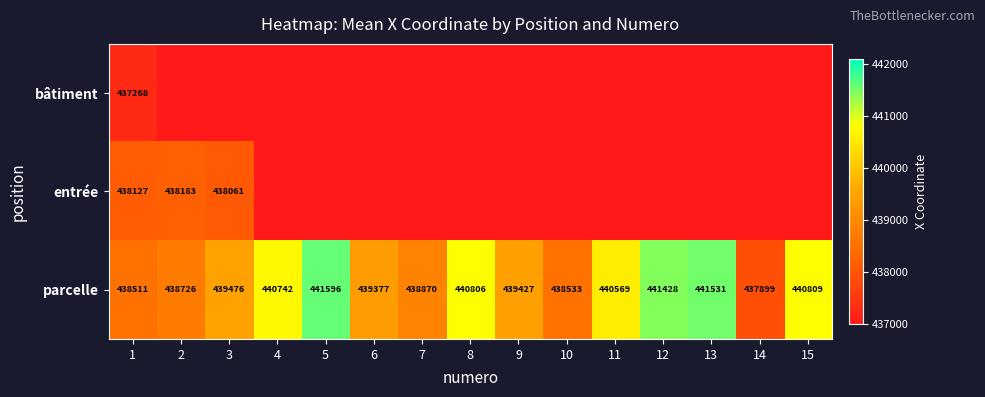

What is the minimum value for parcelle?

437899